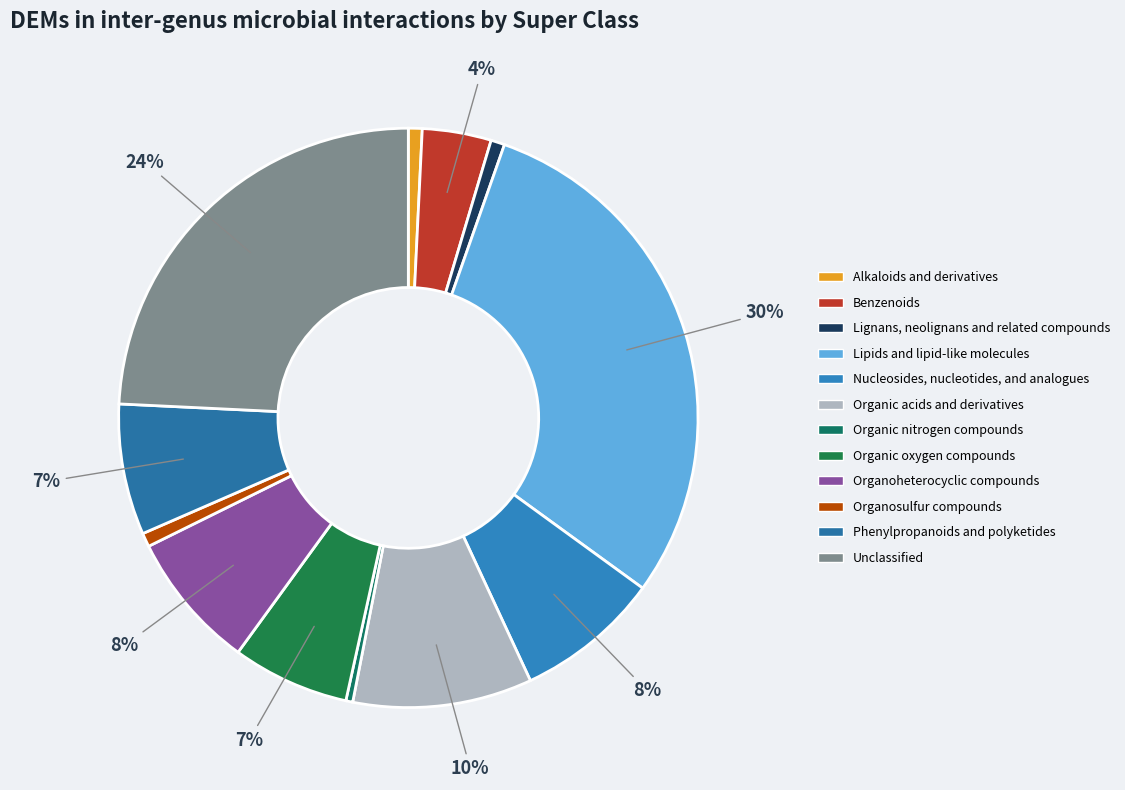

True or false: Organoheterocyclic compounds accounts for 8% of the total.

True